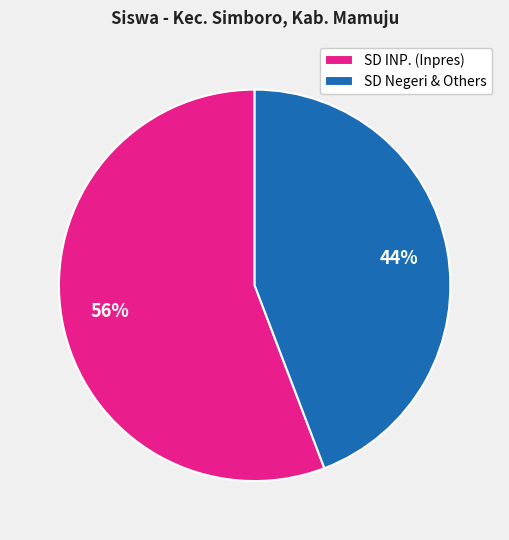

Do SD Negeri & Others and SD INP. (Inpres) together represent more than half of the pie?

Yes